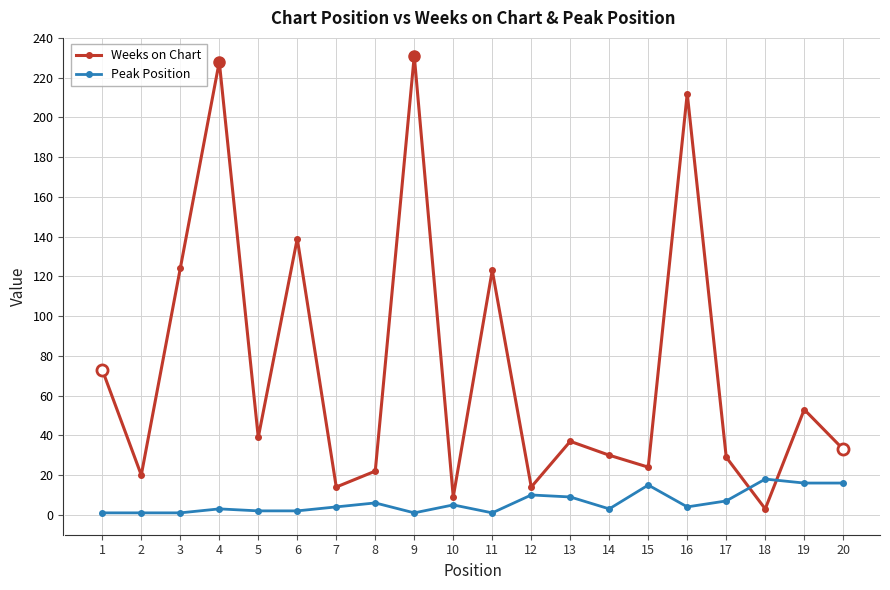

Is it true that Weeks on Chart equals 39 at 5?

True